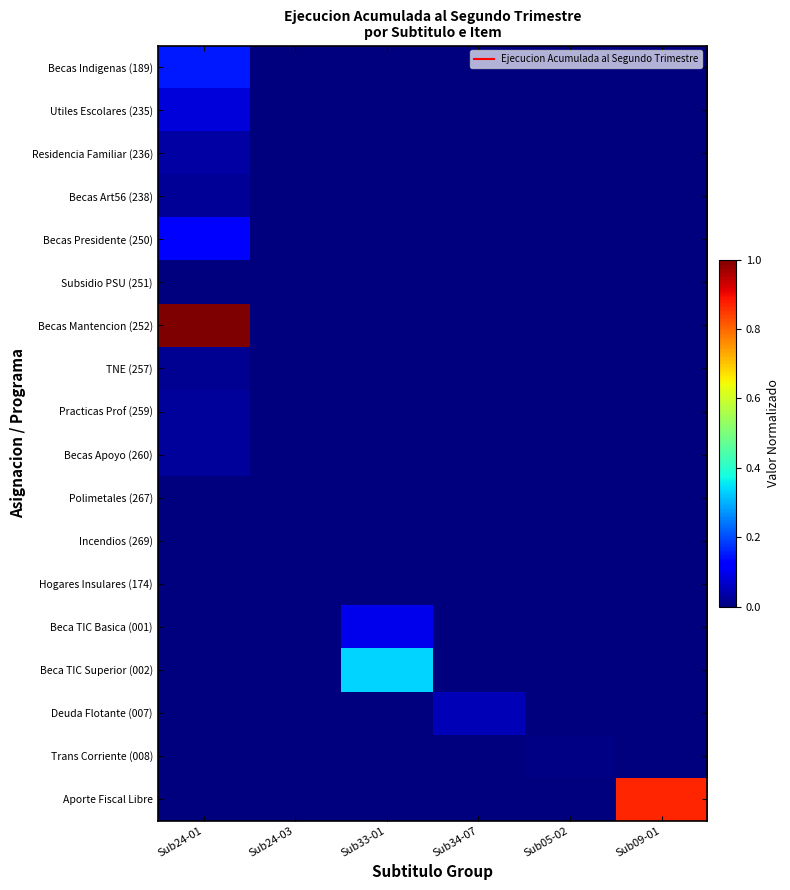

How many data points does each series have?

6